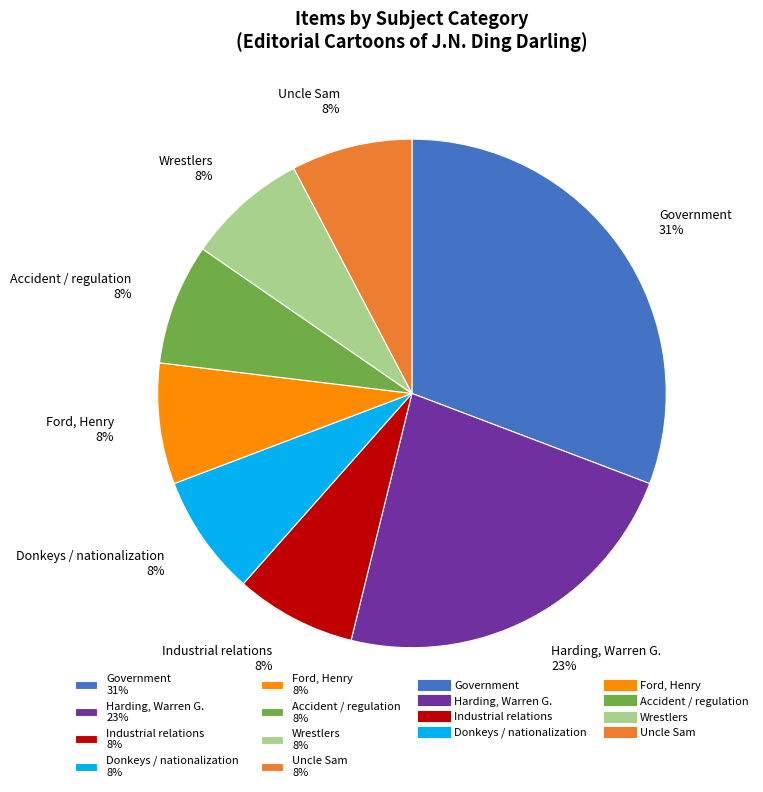

To the nearest percent, what portion does Donkeys / nationalization 8% represent?

8%